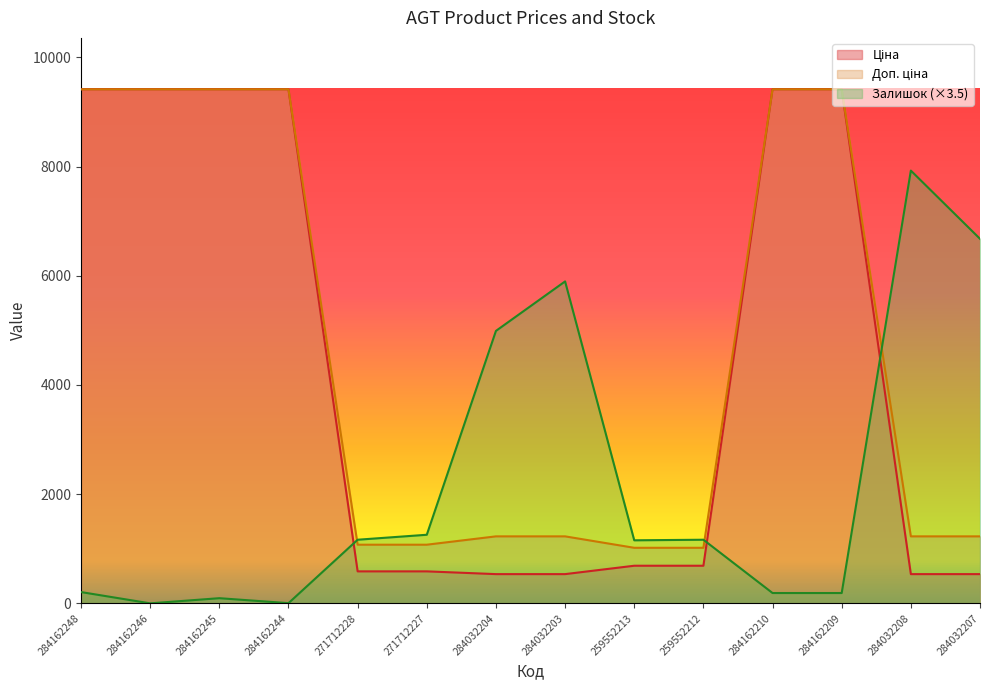

The value of Доп. ціна at 284162210 is 2657.8. True or false?

False